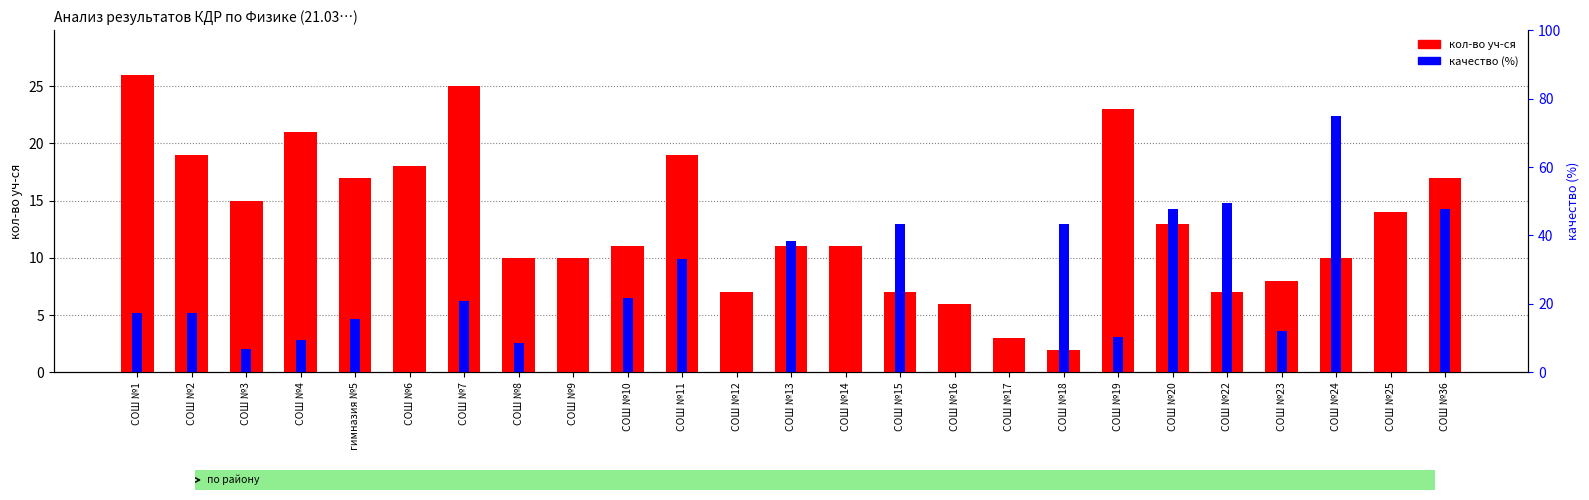

What is the maximum value for качество (%)?

22.4